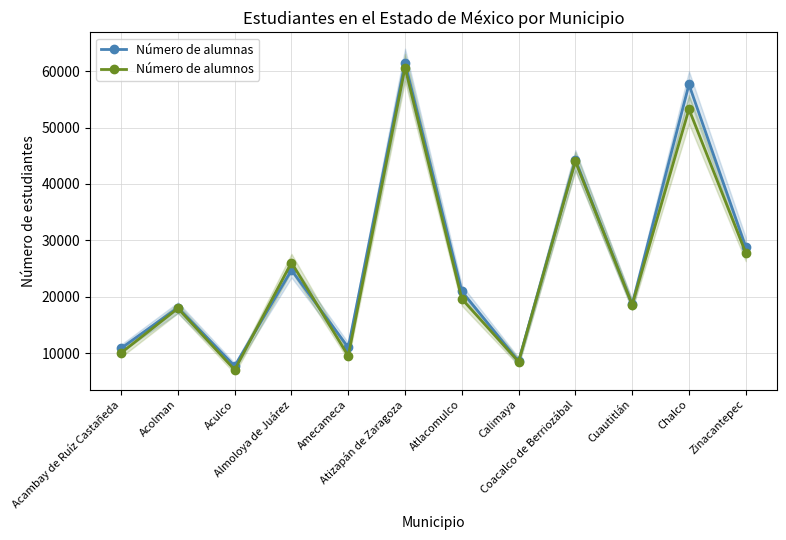

Which label corresponds to the largest value in the chart?

Atizapán de Zaragoza